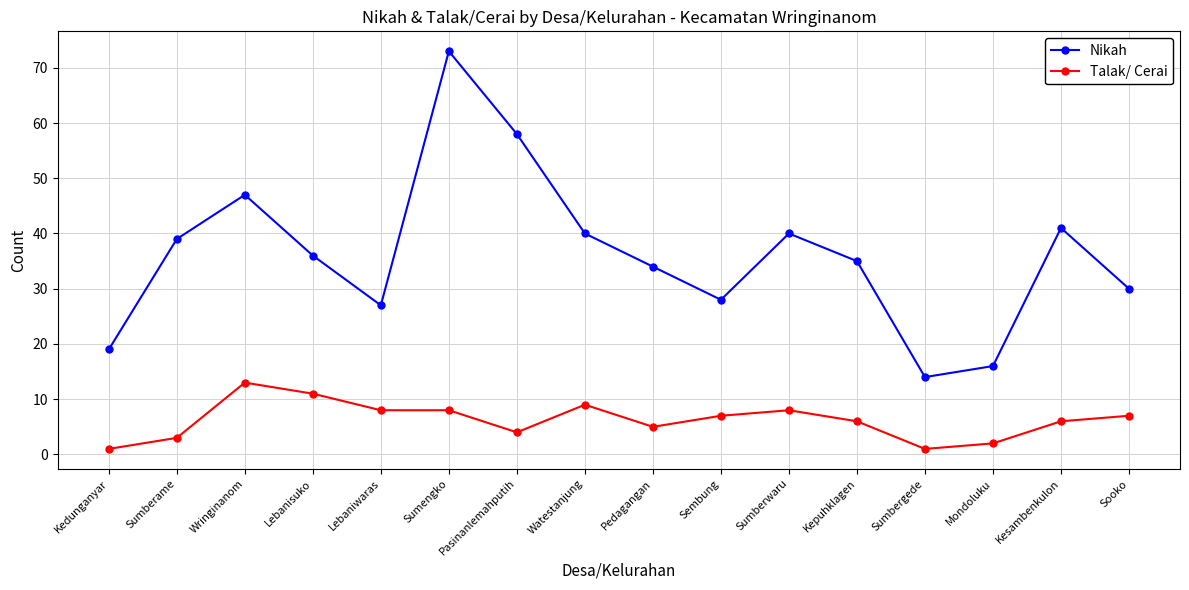

True or false: Talak/ Cerai and Nikah cross at least once.

False